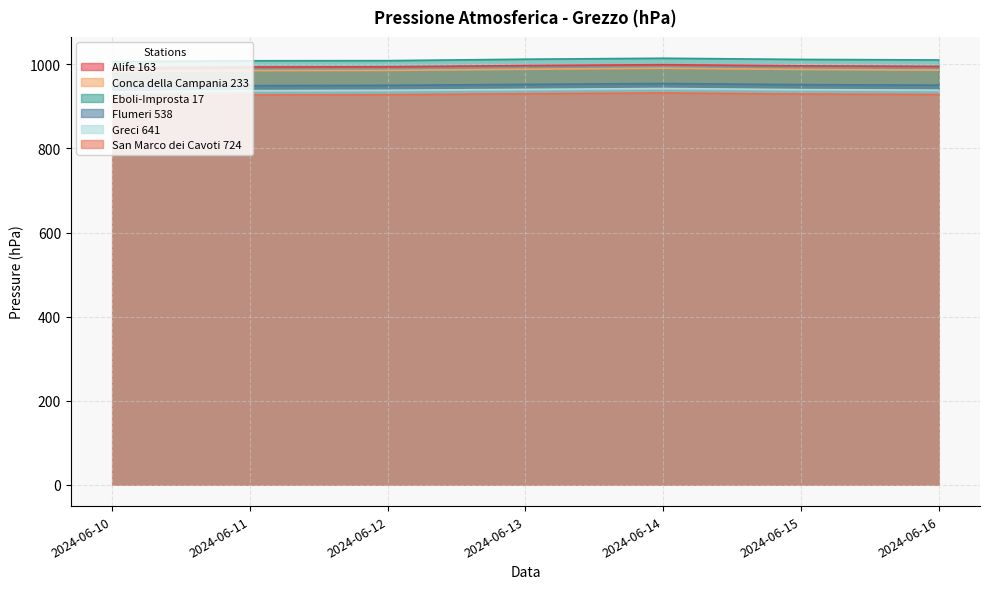

What is the spread (max minus min) of values at 2024-06-14?

82.6